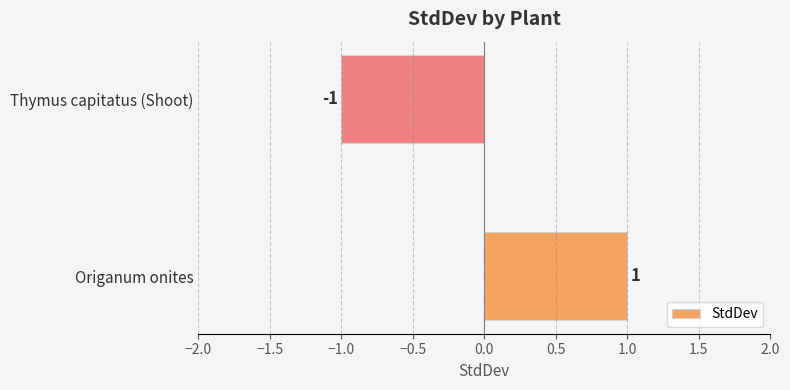

Which label corresponds to the smallest value in the chart?

Thymus capitatus (Shoot)